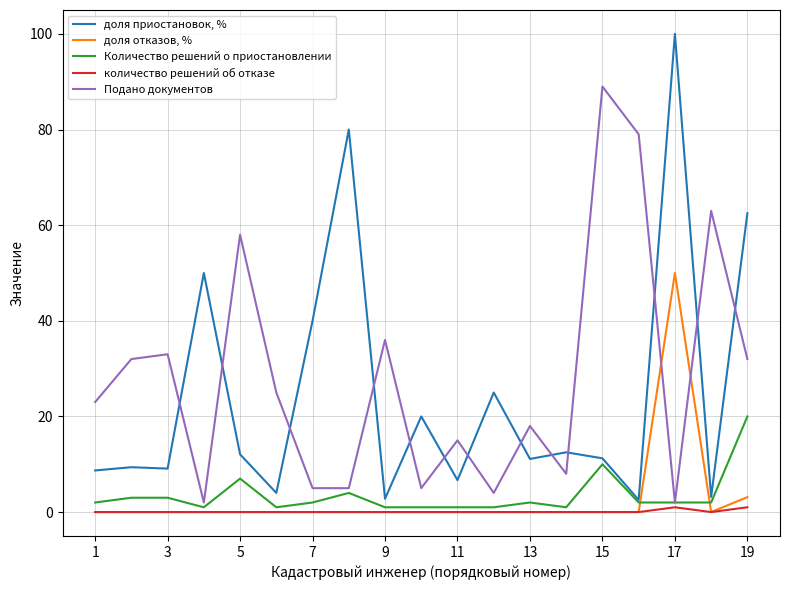

True or false: доля приостановок, % and количество решений об отказе intersect in this chart.

False